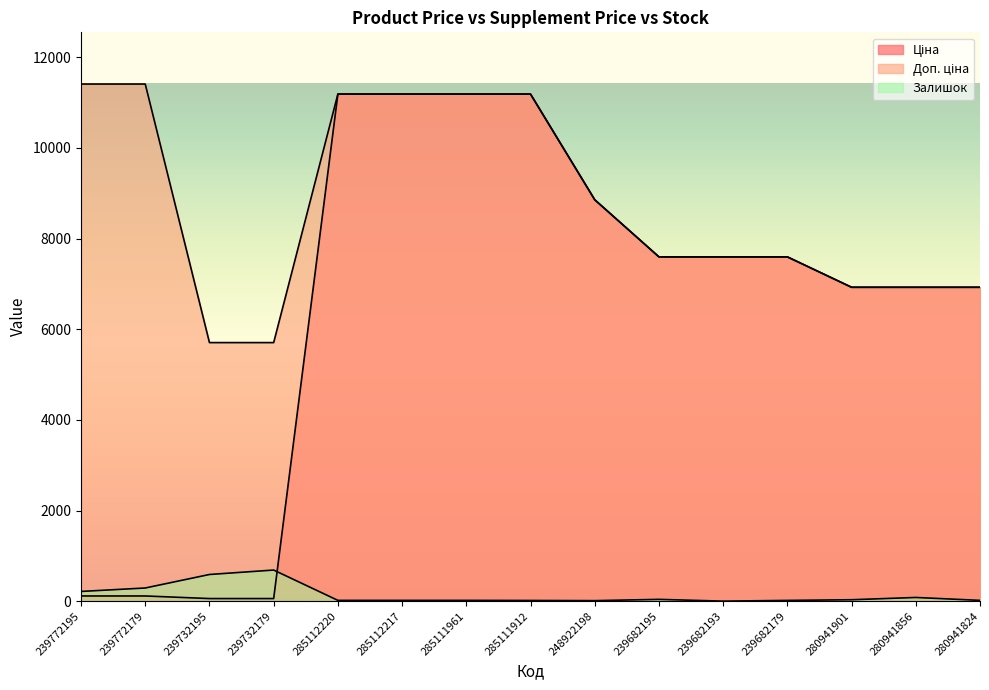

Where is Доп. ціна nearest to the value 8557?

248922198